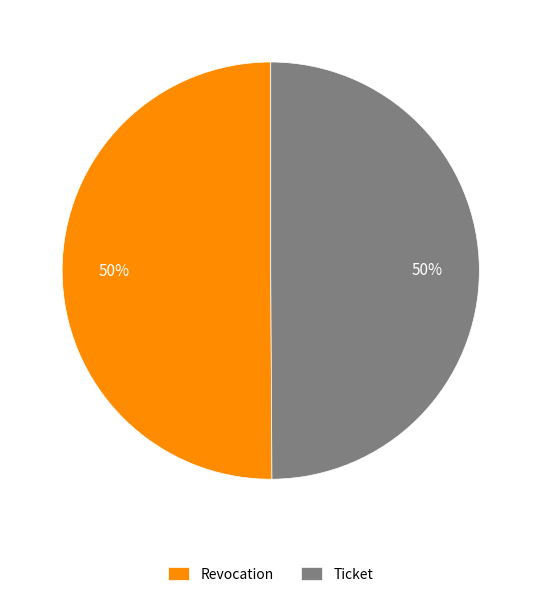

Approximately how many times larger is the value at Revocation compared to Ticket?

1.0